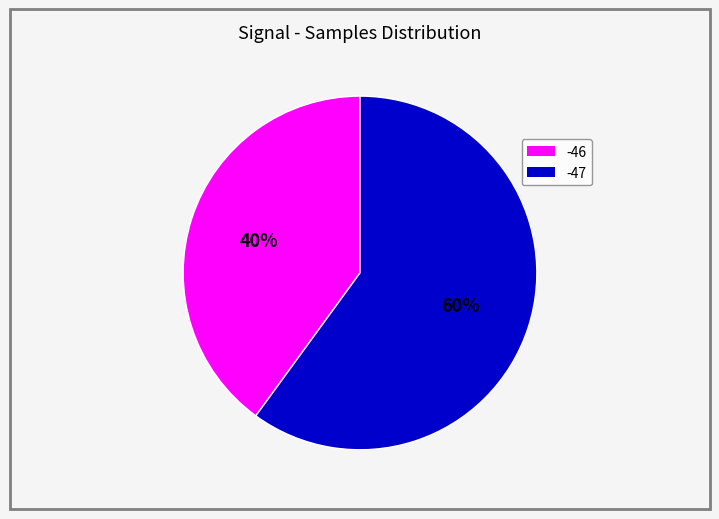

How many slices are in this pie chart?

2